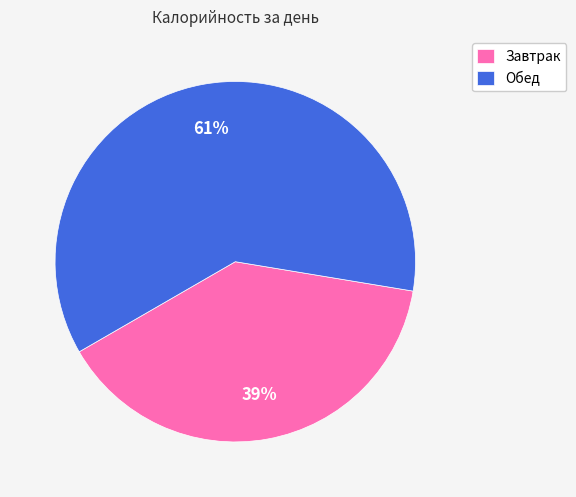

To the nearest percent, what percentage of the pie is Завтрак?

39%